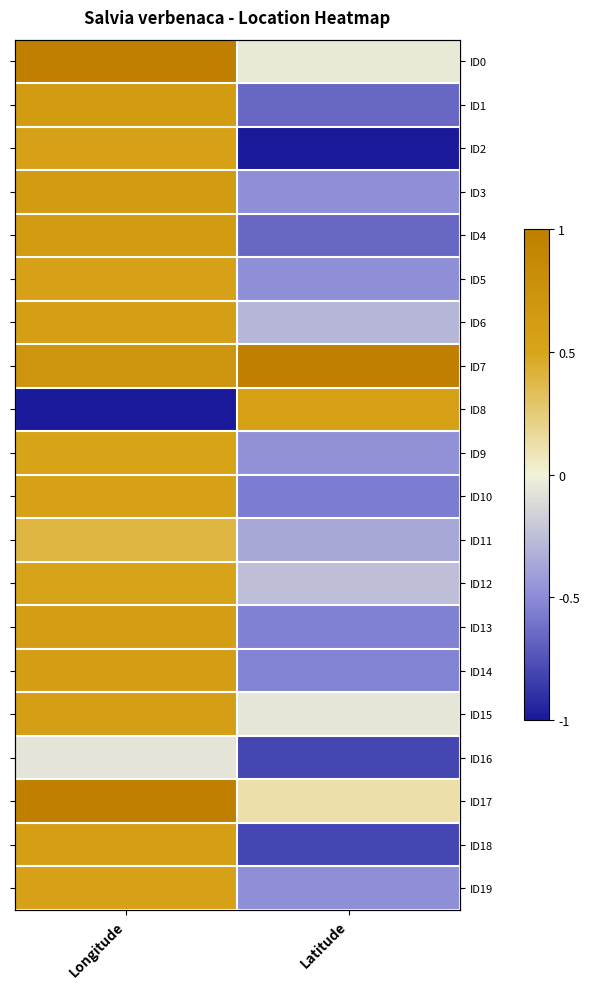

How many values in ID9 are below zero?

1